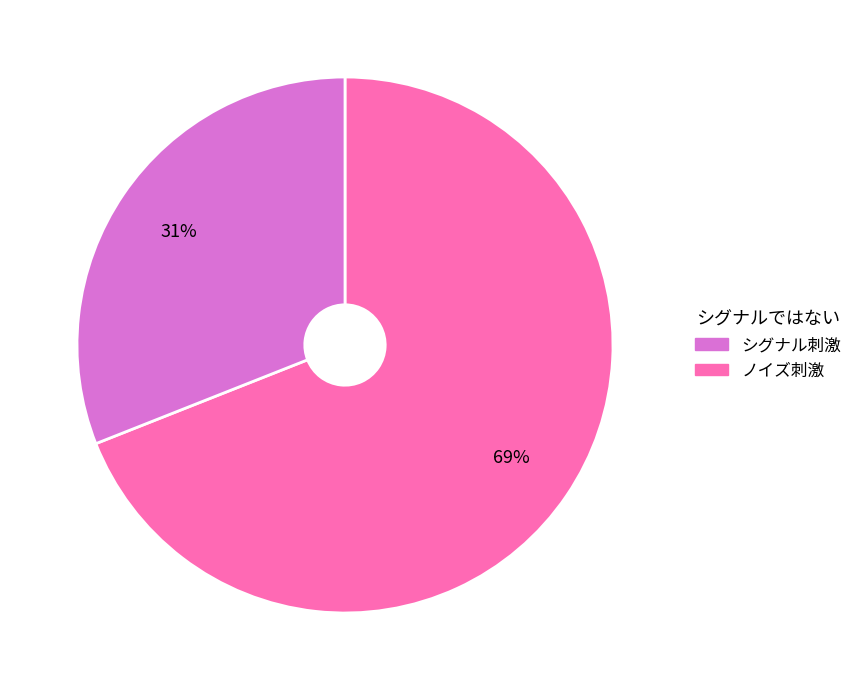

To the nearest percent, what is the difference between the largest and smallest slice percentages?

38%